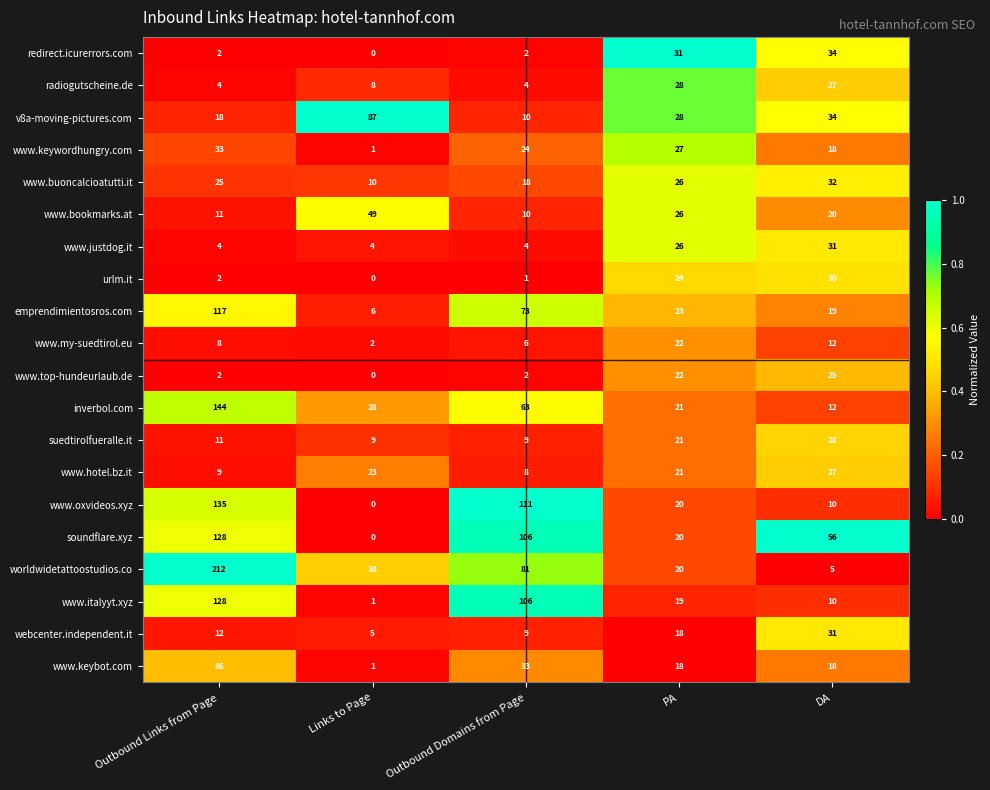

What is the sum of all urlm.it values?

57